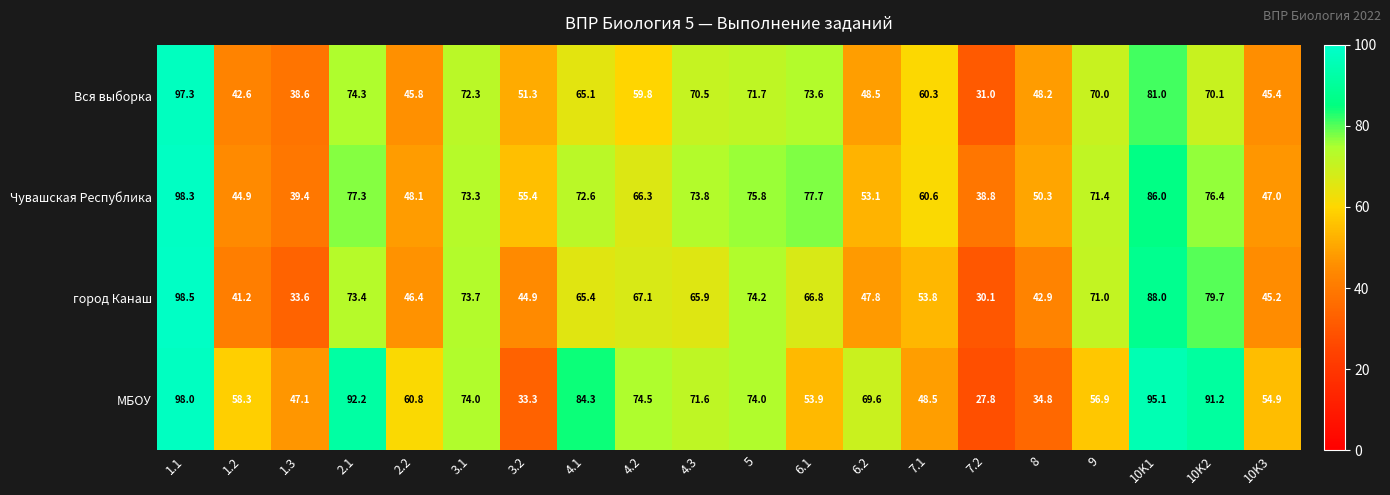

Rank the series by their maximum value, from lowest to highest.

Вся выборка, МБОУ, Чувашская Республика, город Канаш